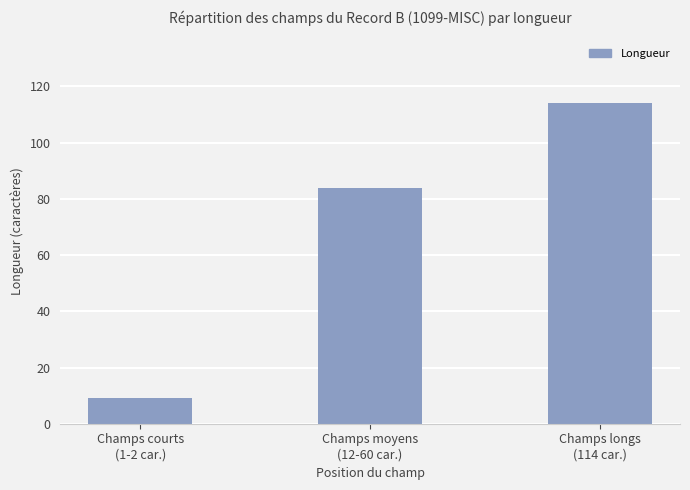

Reading left to right, what are all the values shown in this chart?

Champs courts
(1-2 car.)=9	Champs moyens
(12-60 car.)=84	Champs longs
(114 car.)=114